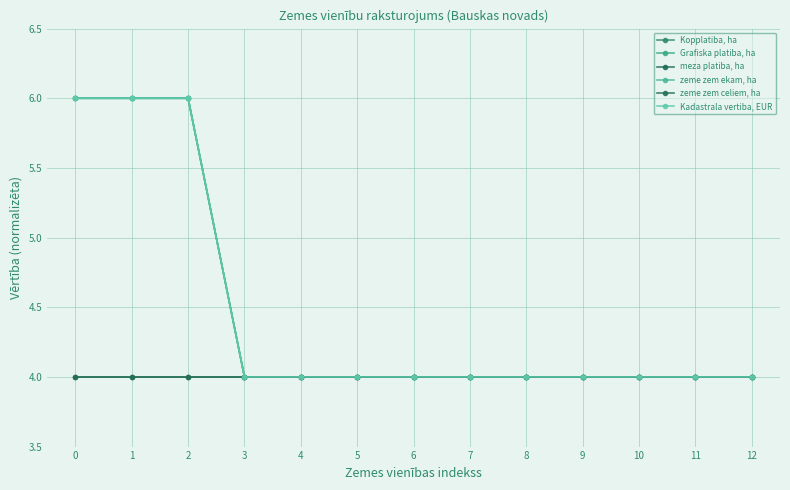

Does the chart have visible grid lines?

Yes